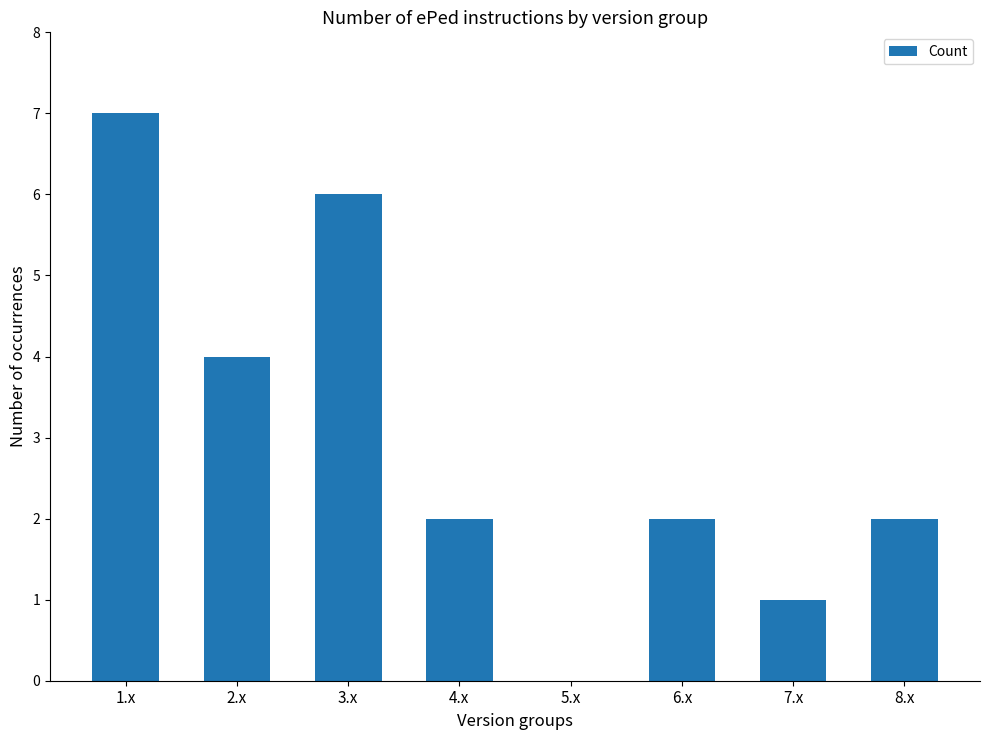

Where does the data first go above 2?

1.x